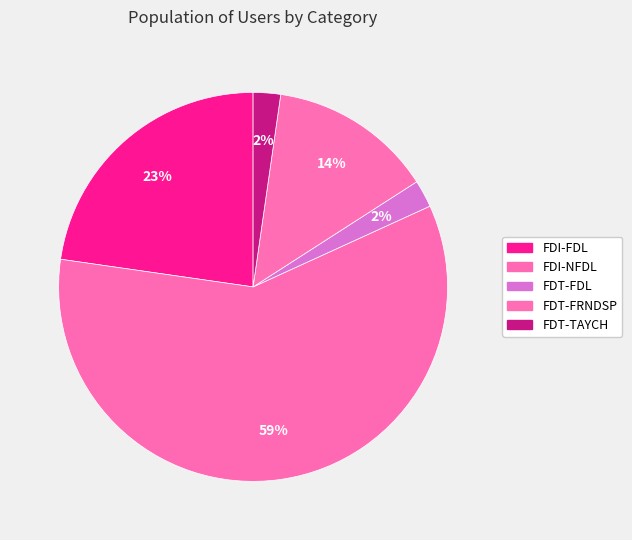

How many slices are in this pie chart?

5